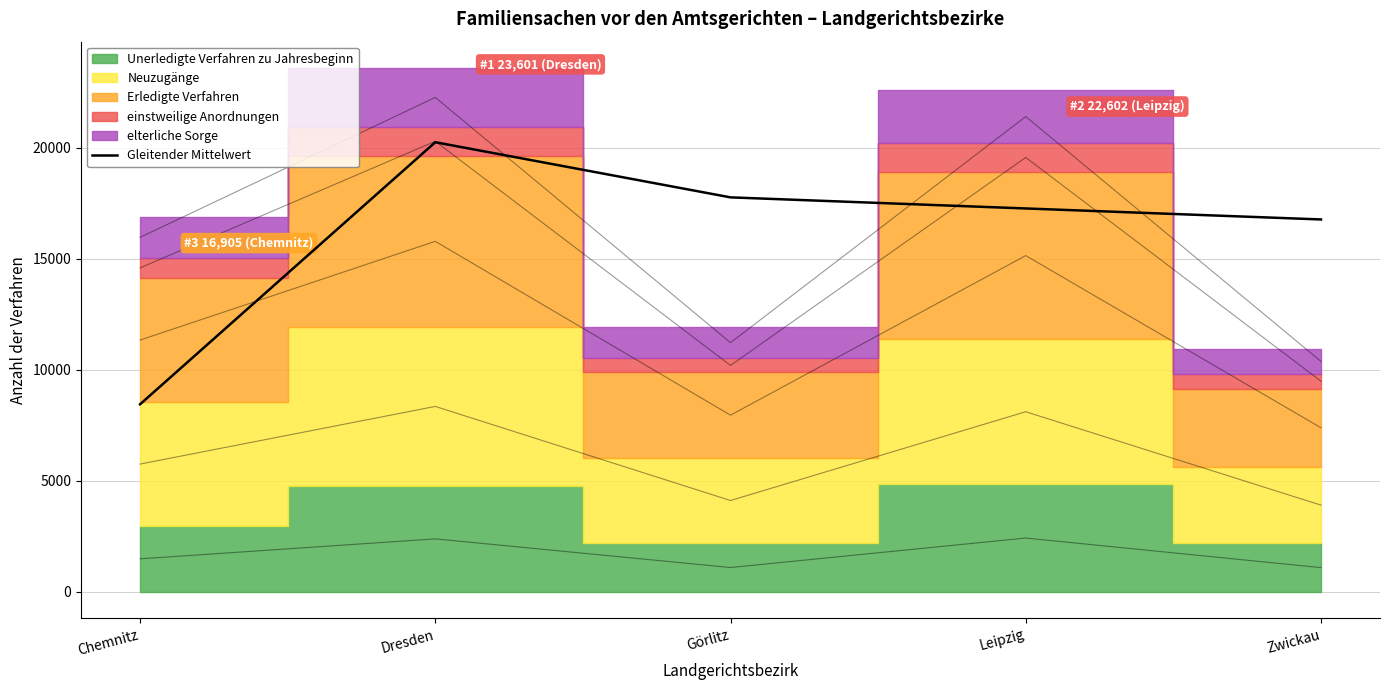

What position from the left is Leipzig?

4